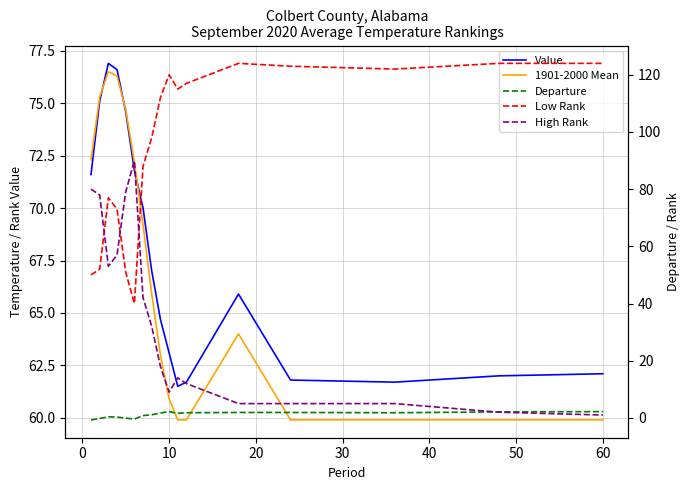

Is the value of Low Rank at 12 greater than the value of 1901-2000 Mean at 0?

Yes